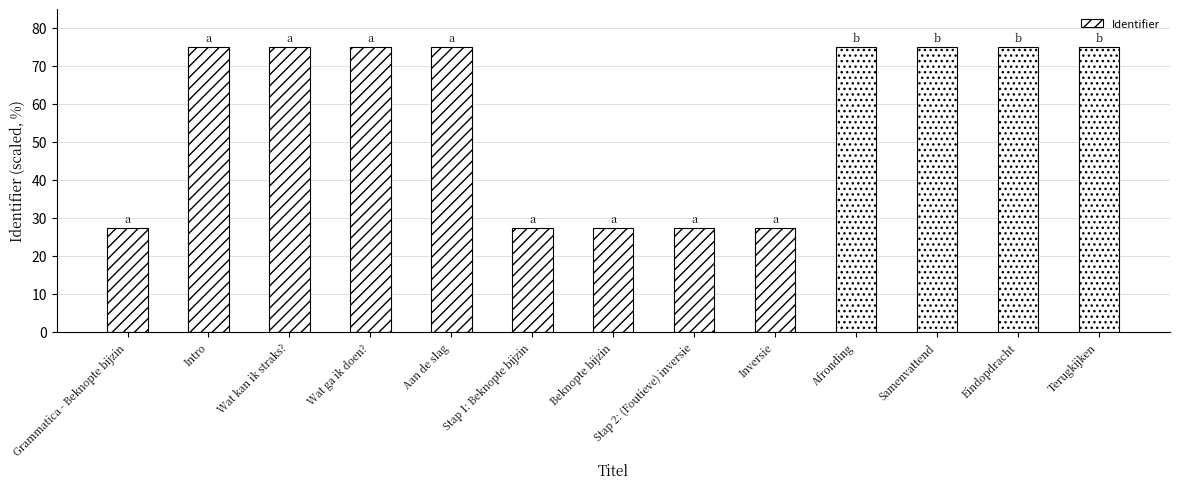

Reading right to left, list all the values displayed in this chart.

Terugkijken=75.0	Eindopdracht=75.0	Samenvattend=75.0	Afronding=75.0	Inversie=27.3	Stap 2: (Foutieve) inversie=27.3	Beknopte bijzin=27.3	Stap 1: Beknopte bijzin=27.3	Aan de slag=75.0	Wat ga ik doen?=75.0	Wat kan ik straks?=75.0	Intro=75.0	Grammatica - Beknopte bijzin=27.3